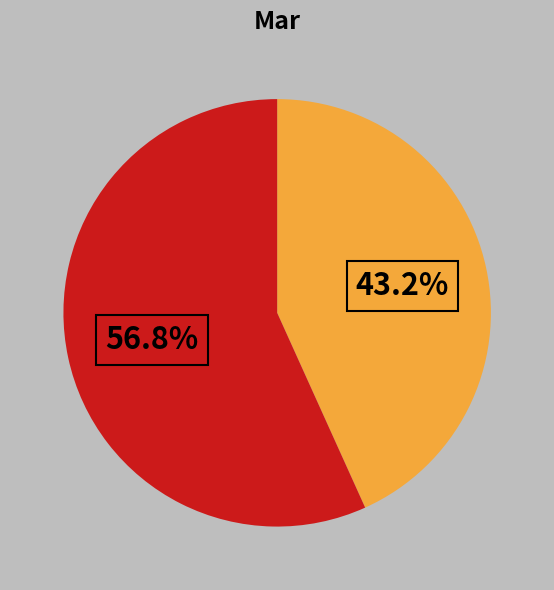

Is there any slice that represents more than half of the pie?

Yes